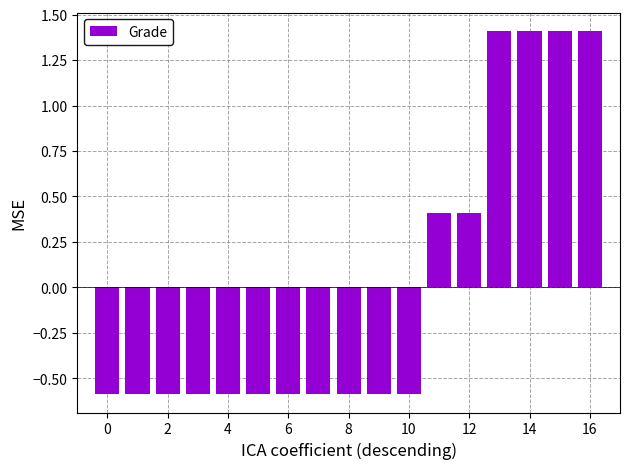

What is the difference between the maximum and minimum values?

2.0